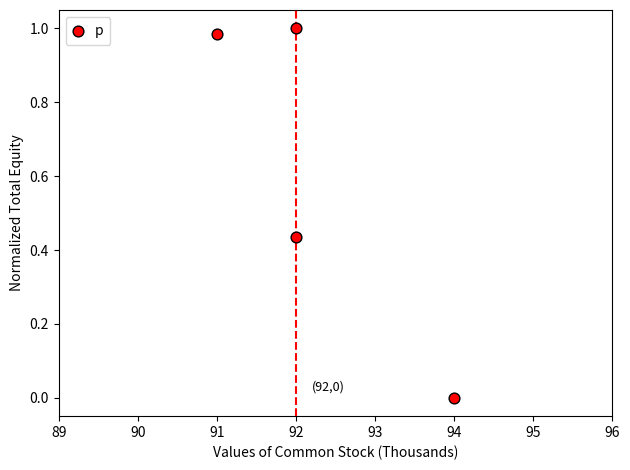

What is the range of X values (max minus min)?

3.0